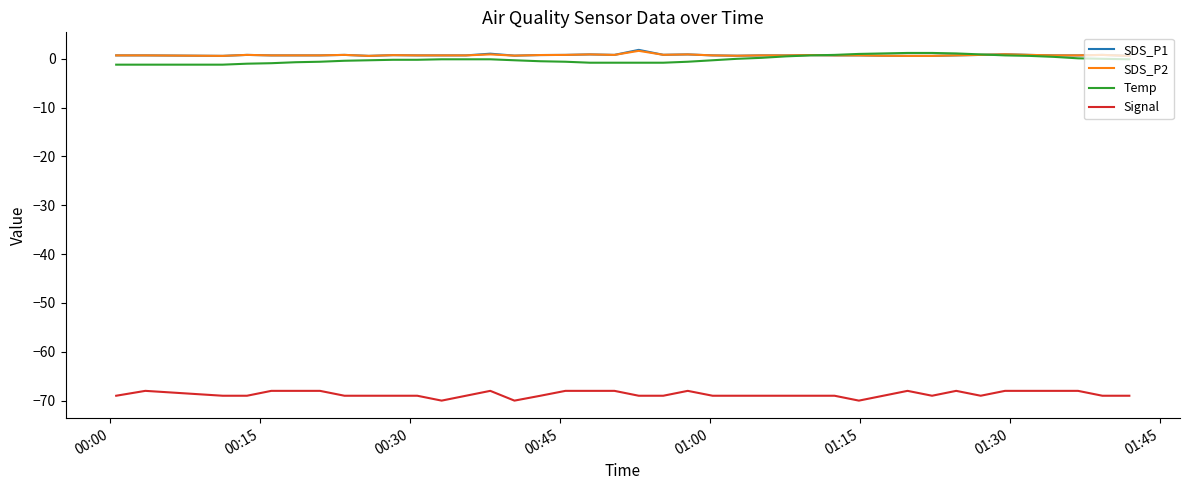

What is the maximum value shown in the chart?

1.8